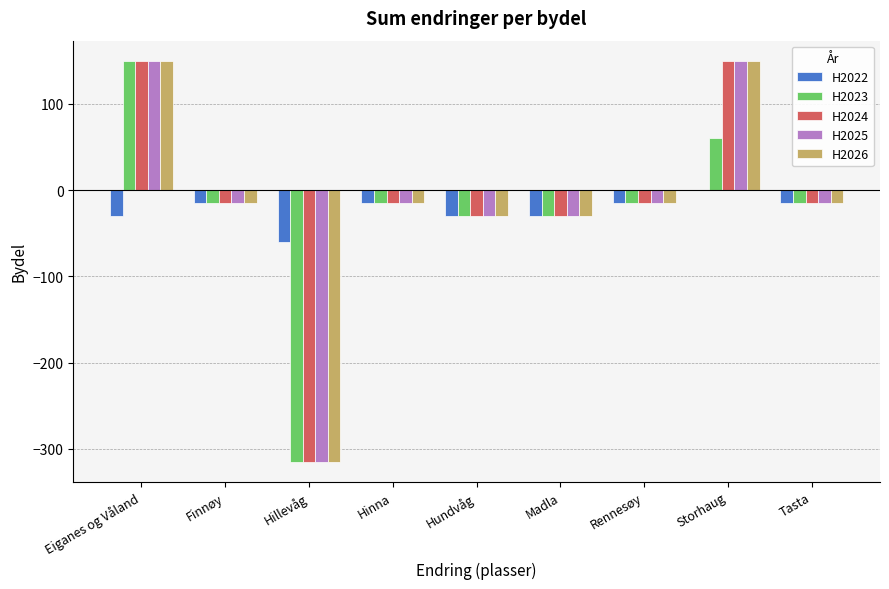

What is the sum of all H2022 values?

-210